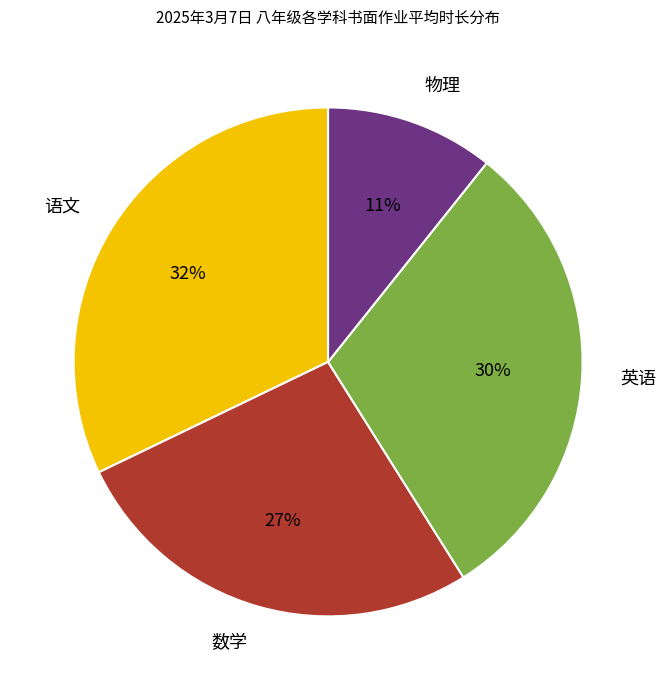

Does any single category account for the majority?

No